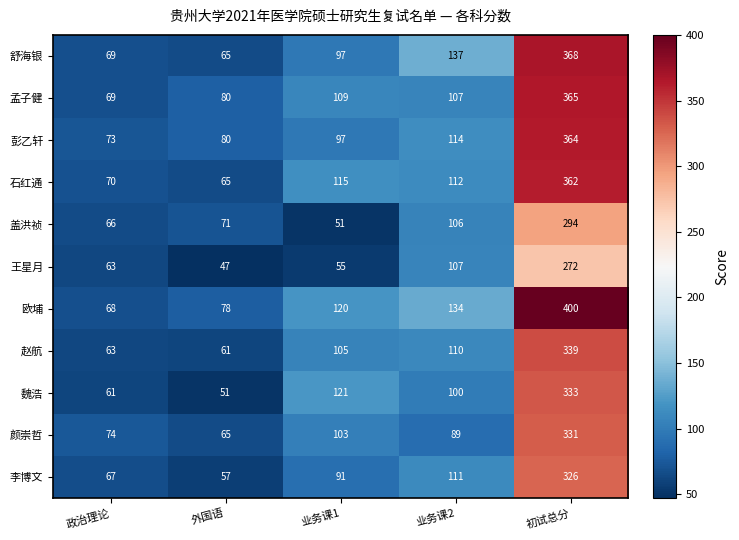

What is the difference between the 石红通 values at 初试总分 and 外国语?

297